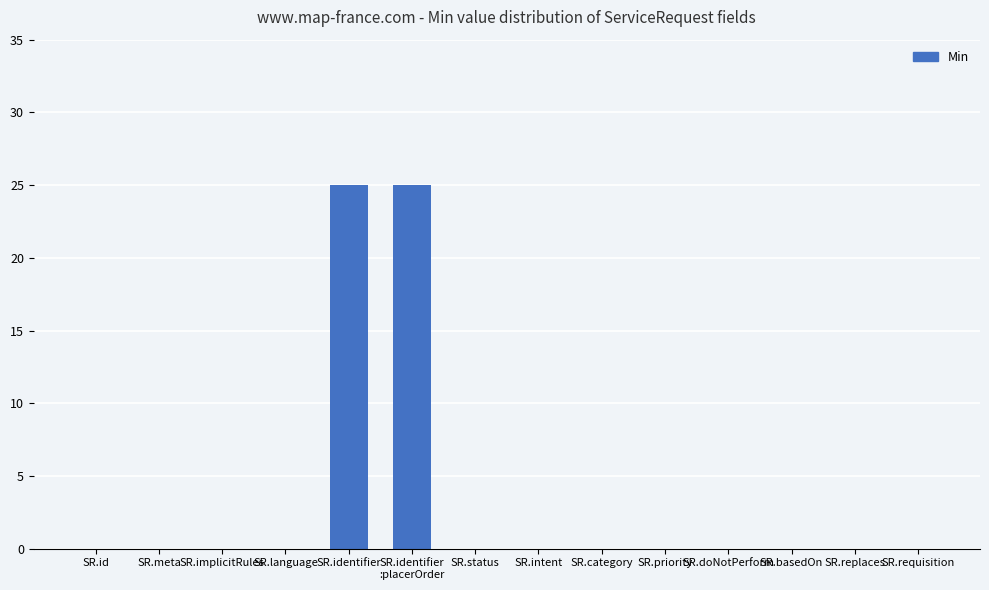

What is the maximum value shown in the chart?

25